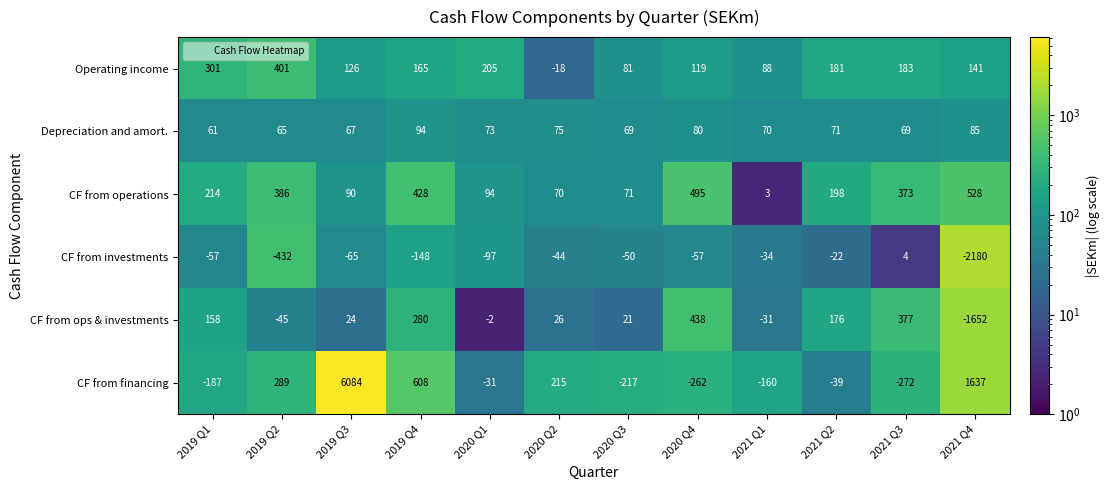

What is the maximum value for Depreciation and amort.?

94